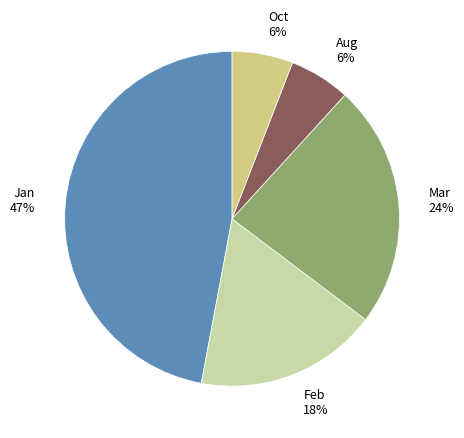

Which slice is the largest?

Jan